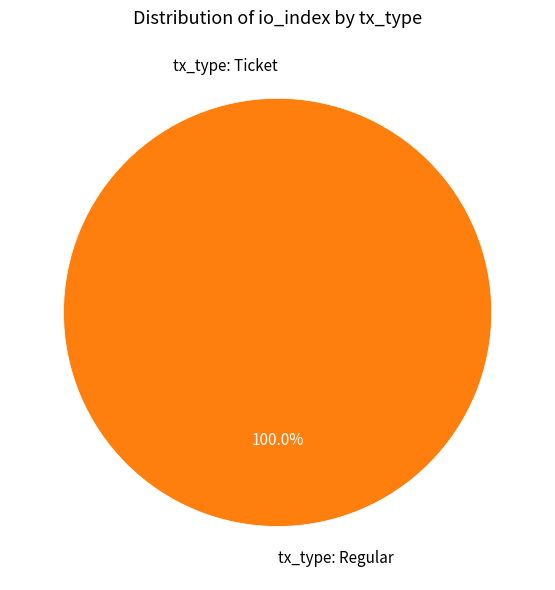

What is the smallest slice in the pie chart?

tx_type: Ticket